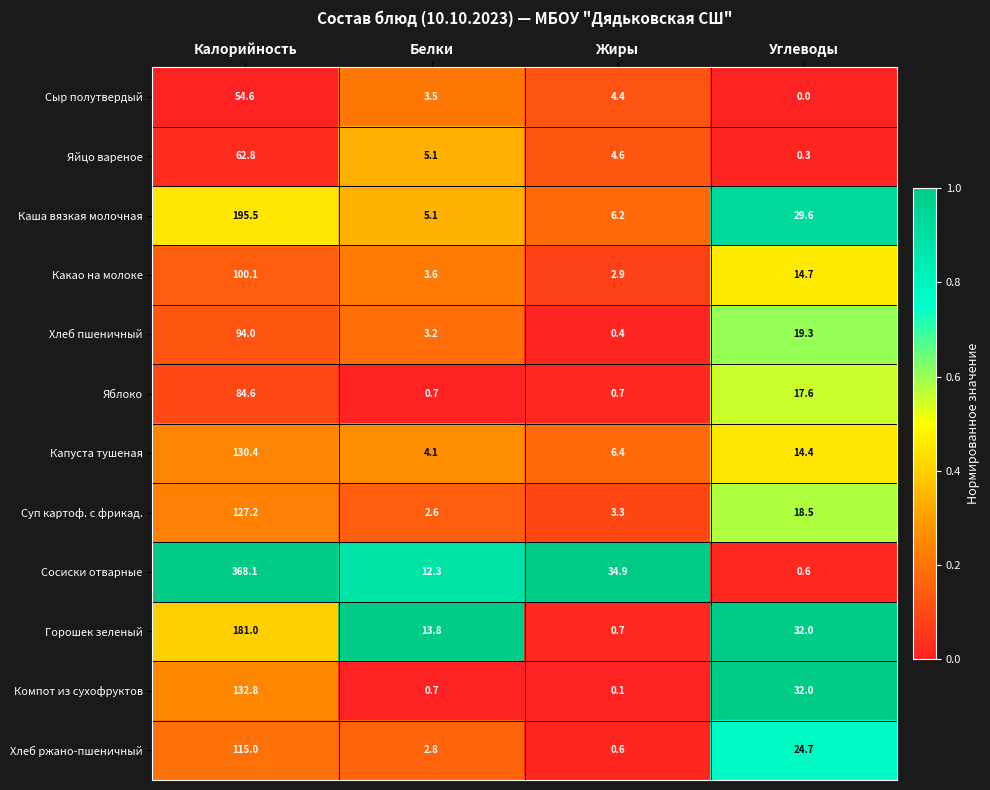

What is the difference between the maximum and minimum values in the Яйцо вареное series?

62.5